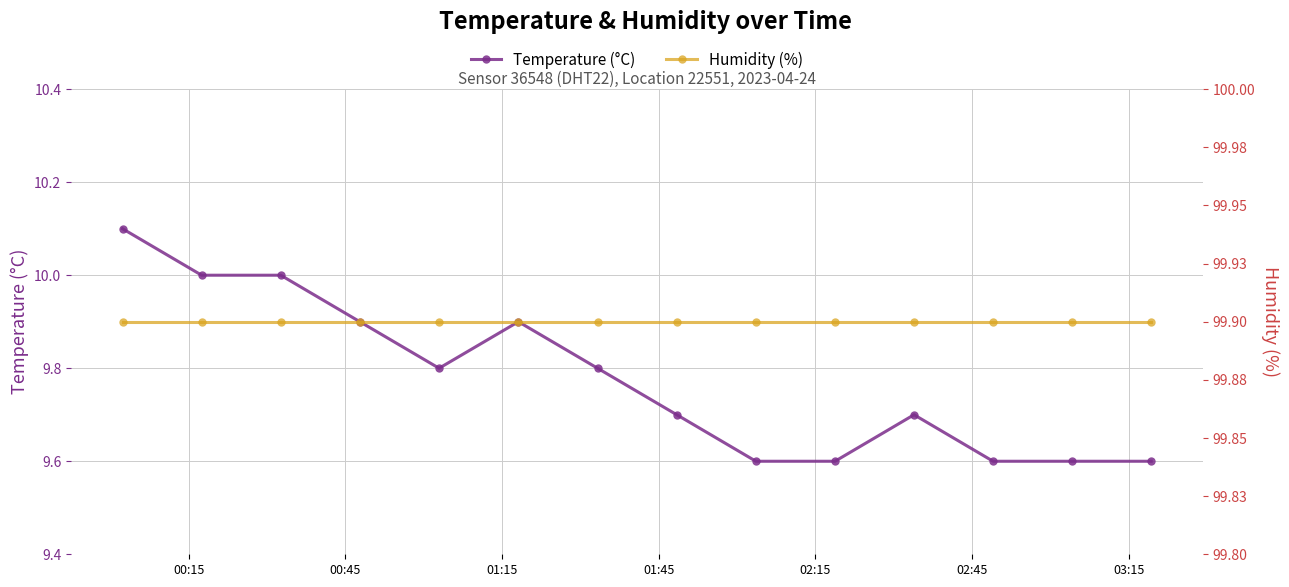

Does the chart display data point markers on the line(s)?

Yes